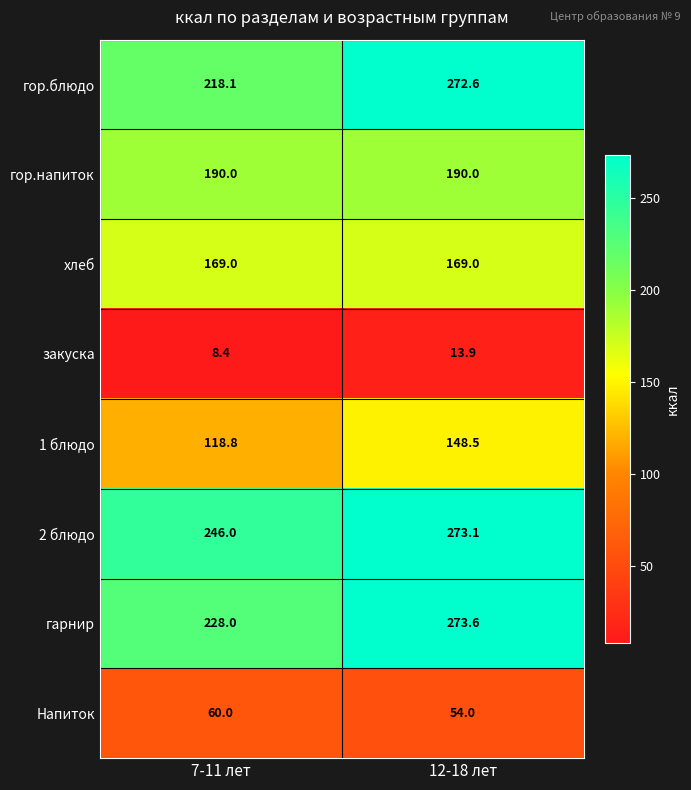

List the series in order of their peak value, highest first.

гарнир, 2 блюдо, гор.блюдо, гор.напиток, хлеб, 1 блюдо, Напиток, закуска